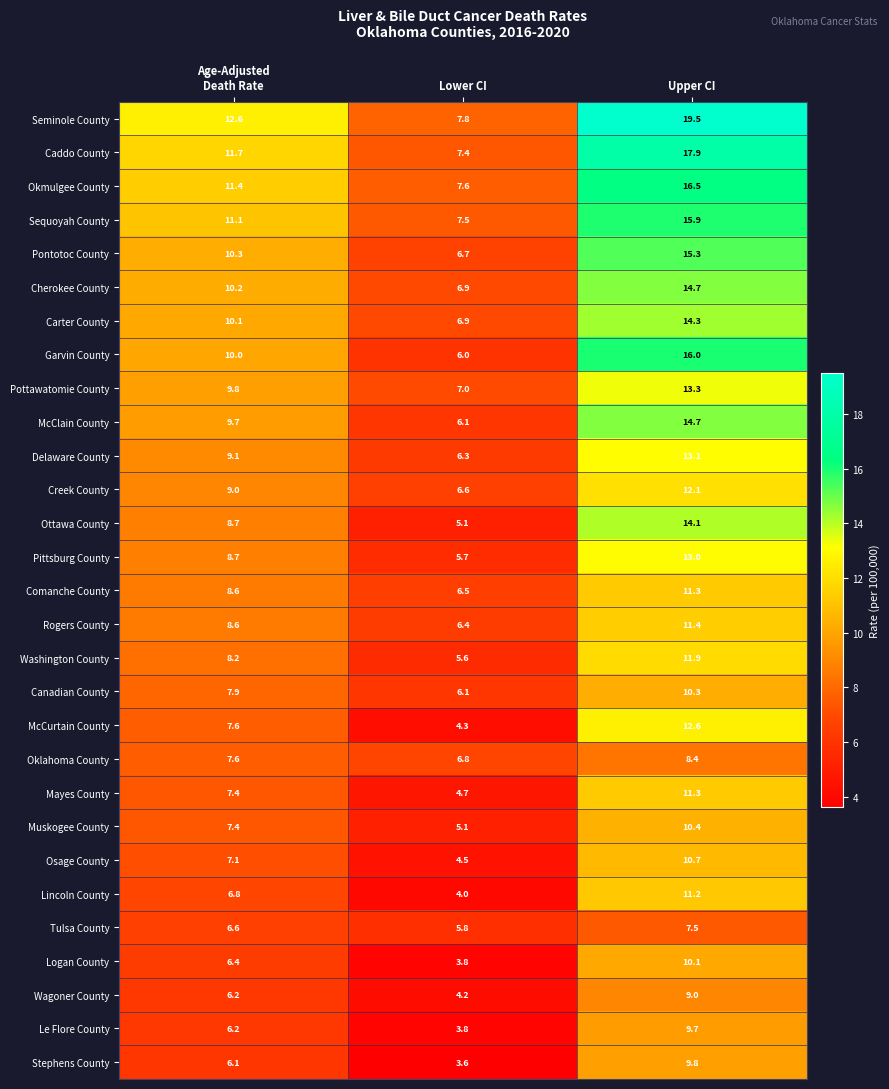

True or false: Muskogee County has a value of 8.3 at Lower CI.

False